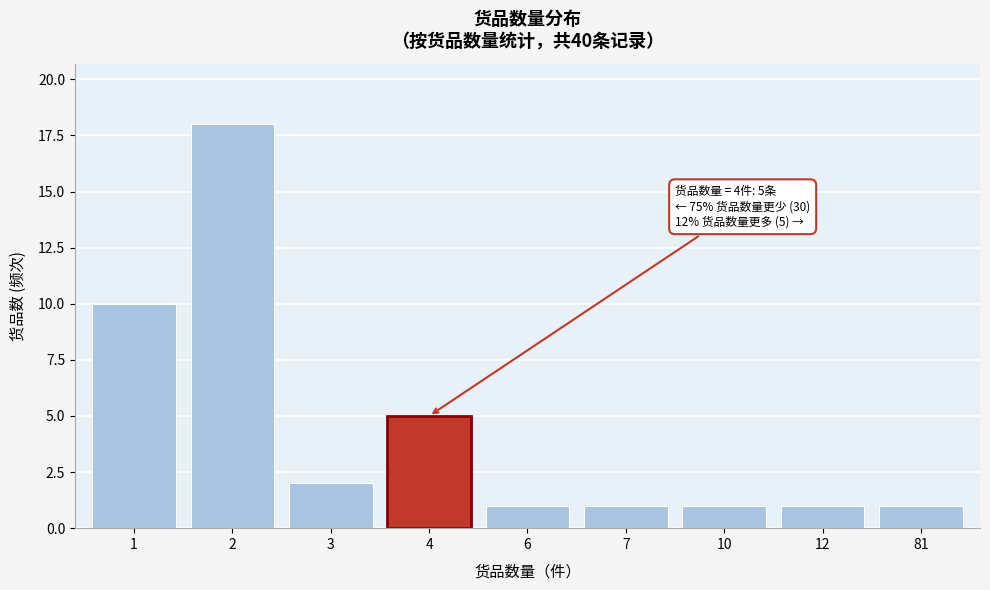

Reading right to left, list all the values displayed in this chart.

1	1	1	1	1	5	2	18	10